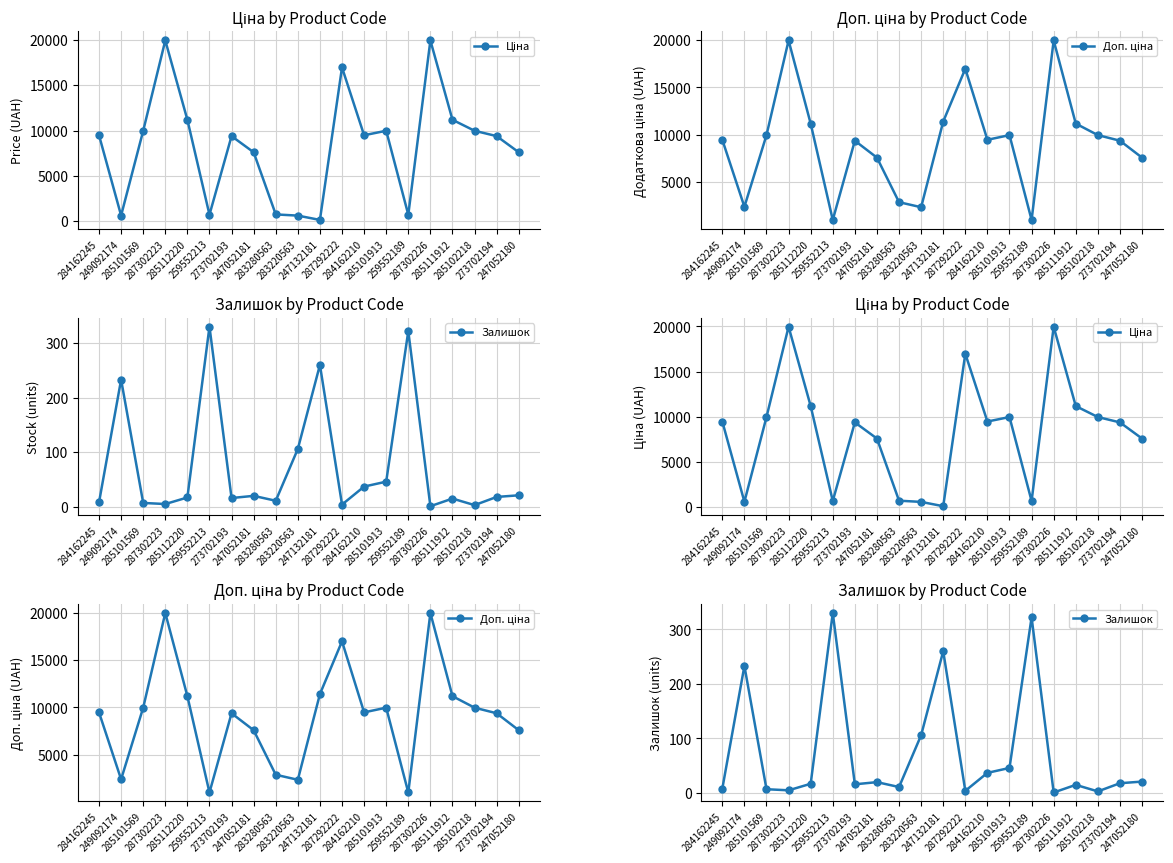

What is the value of the Залишок point at the 9th from the left?

11.0